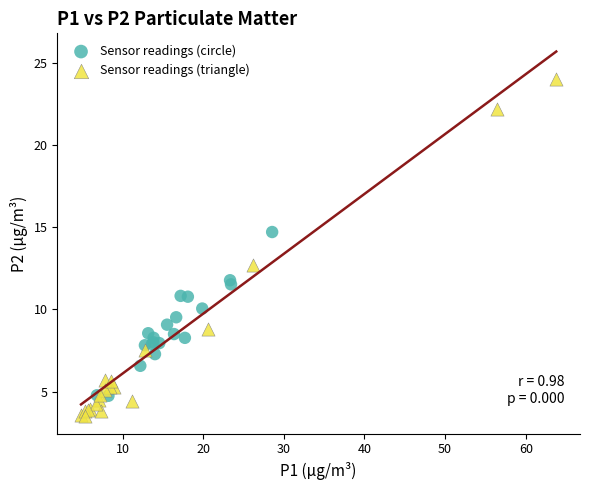

Which series contains the lowest Y value?

Sensor readings (triangle)